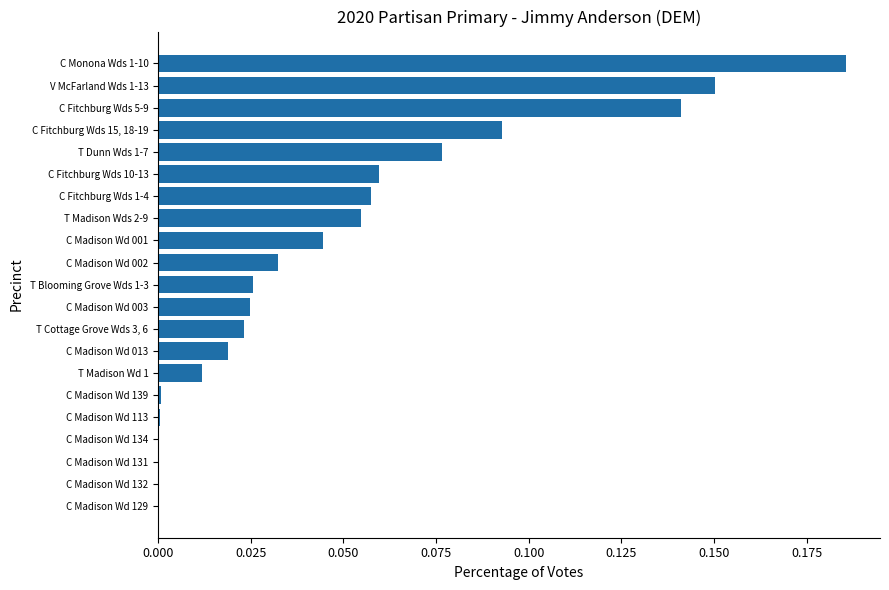

Which has a higher value, C Madison Wd 001 or C Monona Wds 1-10?

C Monona Wds 1-10